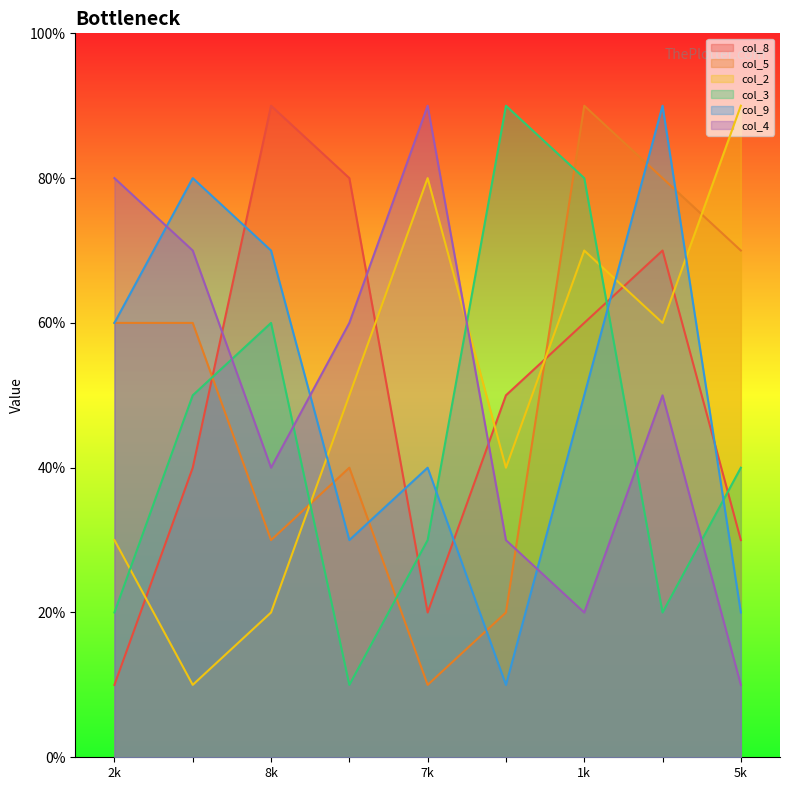

Which series ends up on top after the final intersection of col_2 and col_8?

col_2